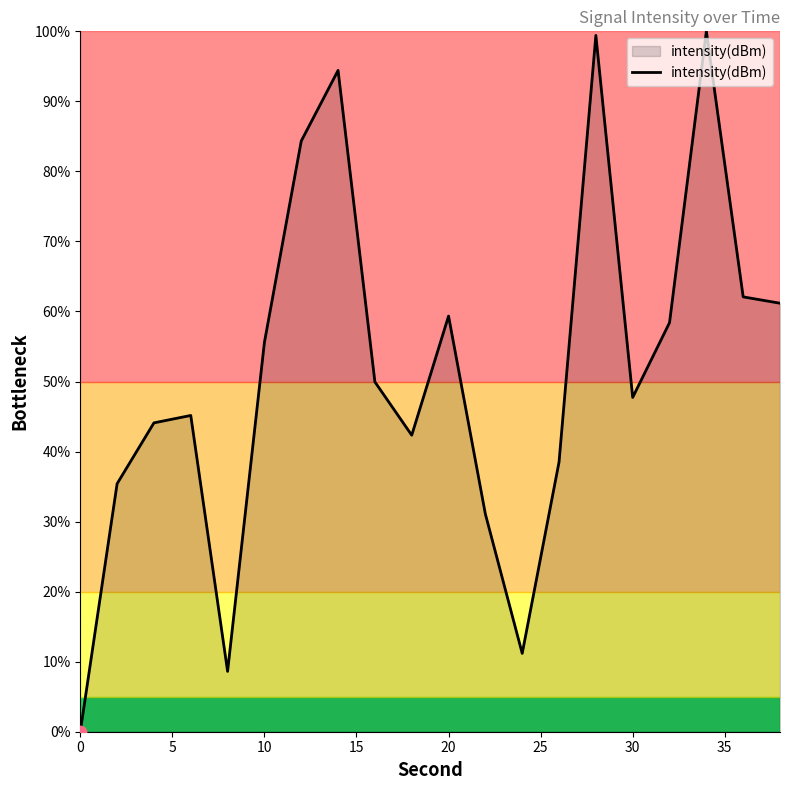

What is the maximum value shown in the chart?

100.0